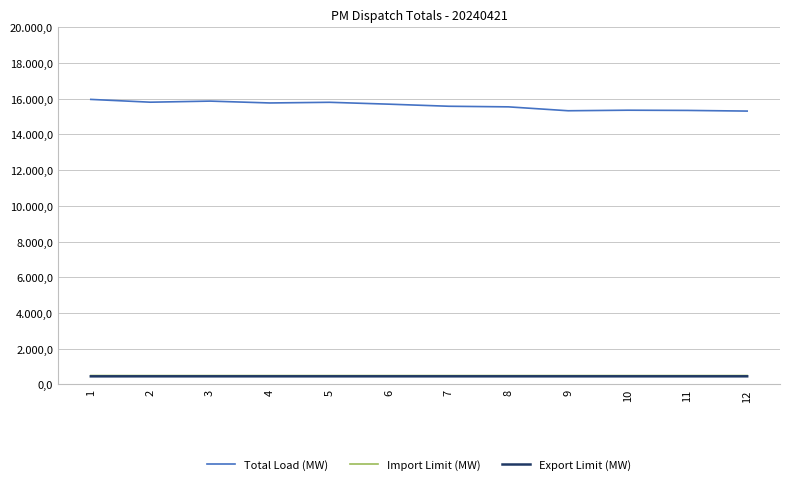

What is the approximate value of Import Limit (MW) at 6?

493.3